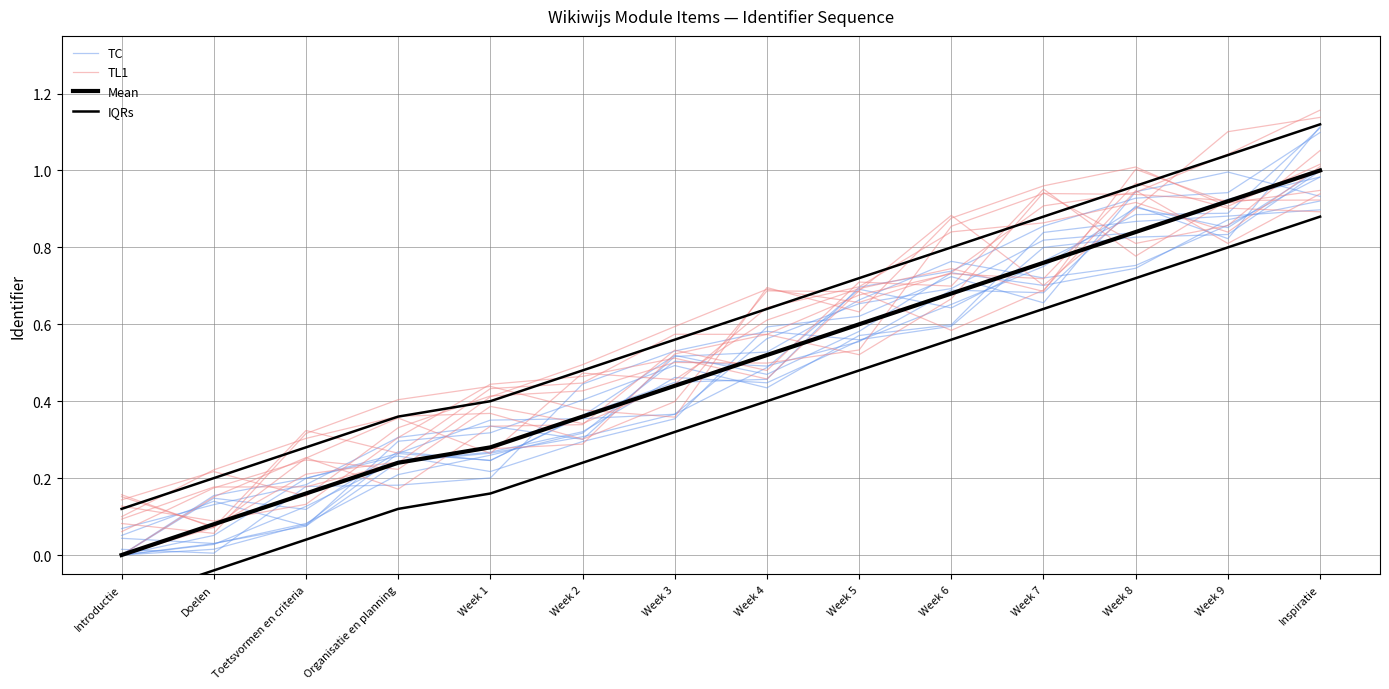

True or false: Mean and IQRs intersect in this chart.

False